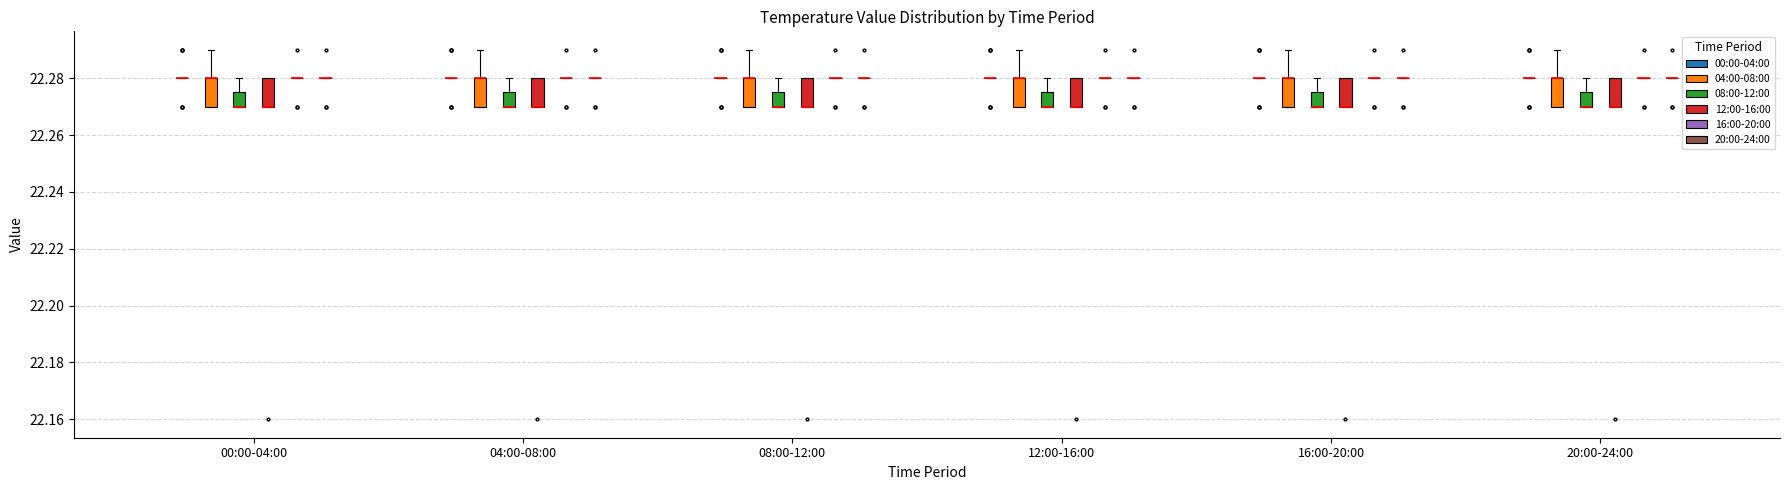

Reading left to right, transcribe this box plot: for each box, give where its median line is, the range the box spans, and where its two whiskers end, as read against the y-axis. The values are not printed on the chart, so give them approximately, as read against the axis.

00:00-04:00 (00:00-04:00): box collapsed to a line at 22.280, whiskers 22.280 to 22.280
00:00-04:00 (04:00-08:00): median 22.280 (drawn on the box's upper edge), box 22.270 to 22.280, whiskers 22.270 to 22.290
00:00-04:00 (08:00-12:00): median 22.270 (drawn on the box's lower edge), box 22.270 to 22.276, whiskers 22.270 to 22.280
00:00-04:00 (12:00-16:00): median 22.270 (drawn on the box's lower edge), box 22.270 to 22.280, whiskers 22.270 to 22.280
00:00-04:00 (16:00-20:00): box collapsed to a line at 22.280, whiskers 22.280 to 22.280
00:00-04:00 (20:00-24:00): box collapsed to a line at 22.280, whiskers 22.280 to 22.280
04:00-08:00 (00:00-04:00): box collapsed to a line at 22.280, whiskers 22.280 to 22.280
04:00-08:00 (04:00-08:00): median 22.280 (drawn on the box's upper edge), box 22.270 to 22.280, whiskers 22.270 to 22.290
04:00-08:00 (08:00-12:00): median 22.270 (drawn on the box's lower edge), box 22.270 to 22.276, whiskers 22.270 to 22.280
04:00-08:00 (12:00-16:00): median 22.270 (drawn on the box's lower edge), box 22.270 to 22.280, whiskers 22.270 to 22.280
04:00-08:00 (16:00-20:00): box collapsed to a line at 22.280, whiskers 22.280 to 22.280
04:00-08:00 (20:00-24:00): box collapsed to a line at 22.280, whiskers 22.280 to 22.280
08:00-12:00 (00:00-04:00): box collapsed to a line at 22.280, whiskers 22.280 to 22.280
08:00-12:00 (04:00-08:00): median 22.280 (drawn on the box's upper edge), box 22.270 to 22.280, whiskers 22.270 to 22.290
08:00-12:00 (08:00-12:00): median 22.270 (drawn on the box's lower edge), box 22.270 to 22.276, whiskers 22.270 to 22.280
08:00-12:00 (12:00-16:00): median 22.270 (drawn on the box's lower edge), box 22.270 to 22.280, whiskers 22.270 to 22.280
08:00-12:00 (16:00-20:00): box collapsed to a line at 22.280, whiskers 22.280 to 22.280
08:00-12:00 (20:00-24:00): box collapsed to a line at 22.280, whiskers 22.280 to 22.280
12:00-16:00 (00:00-04:00): box collapsed to a line at 22.280, whiskers 22.280 to 22.280
12:00-16:00 (04:00-08:00): median 22.280 (drawn on the box's upper edge), box 22.270 to 22.280, whiskers 22.270 to 22.290
12:00-16:00 (08:00-12:00): median 22.270 (drawn on the box's lower edge), box 22.270 to 22.276, whiskers 22.270 to 22.280
12:00-16:00 (12:00-16:00): median 22.270 (drawn on the box's lower edge), box 22.270 to 22.280, whiskers 22.270 to 22.280
12:00-16:00 (16:00-20:00): box collapsed to a line at 22.280, whiskers 22.280 to 22.280
12:00-16:00 (20:00-24:00): box collapsed to a line at 22.280, whiskers 22.280 to 22.280
16:00-20:00 (00:00-04:00): box collapsed to a line at 22.280, whiskers 22.280 to 22.280
16:00-20:00 (04:00-08:00): median 22.280 (drawn on the box's upper edge), box 22.270 to 22.280, whiskers 22.270 to 22.290
16:00-20:00 (08:00-12:00): median 22.270 (drawn on the box's lower edge), box 22.270 to 22.276, whiskers 22.270 to 22.280
16:00-20:00 (12:00-16:00): median 22.270 (drawn on the box's lower edge), box 22.270 to 22.280, whiskers 22.270 to 22.280
16:00-20:00 (16:00-20:00): box collapsed to a line at 22.280, whiskers 22.280 to 22.280
16:00-20:00 (20:00-24:00): box collapsed to a line at 22.280, whiskers 22.280 to 22.280
20:00-24:00 (00:00-04:00): box collapsed to a line at 22.280, whiskers 22.280 to 22.280
20:00-24:00 (04:00-08:00): median 22.280 (drawn on the box's upper edge), box 22.270 to 22.280, whiskers 22.270 to 22.290
20:00-24:00 (08:00-12:00): median 22.270 (drawn on the box's lower edge), box 22.270 to 22.276, whiskers 22.270 to 22.280
20:00-24:00 (12:00-16:00): median 22.270 (drawn on the box's lower edge), box 22.270 to 22.280, whiskers 22.270 to 22.280
20:00-24:00 (16:00-20:00): box collapsed to a line at 22.280, whiskers 22.280 to 22.280
20:00-24:00 (20:00-24:00): box collapsed to a line at 22.280, whiskers 22.280 to 22.280